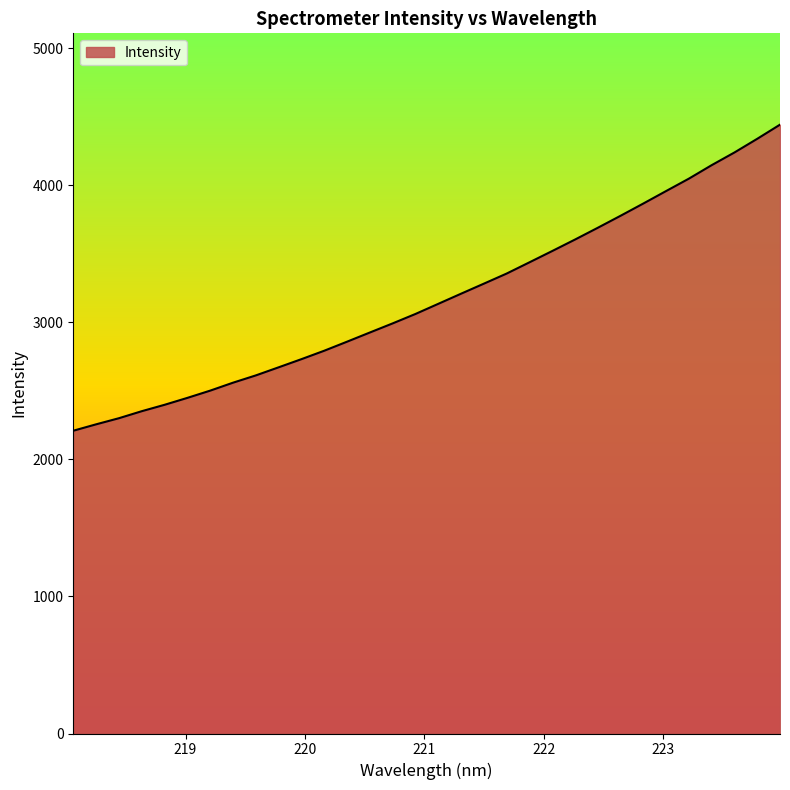

What is the minimum value shown in the chart?

2208.6